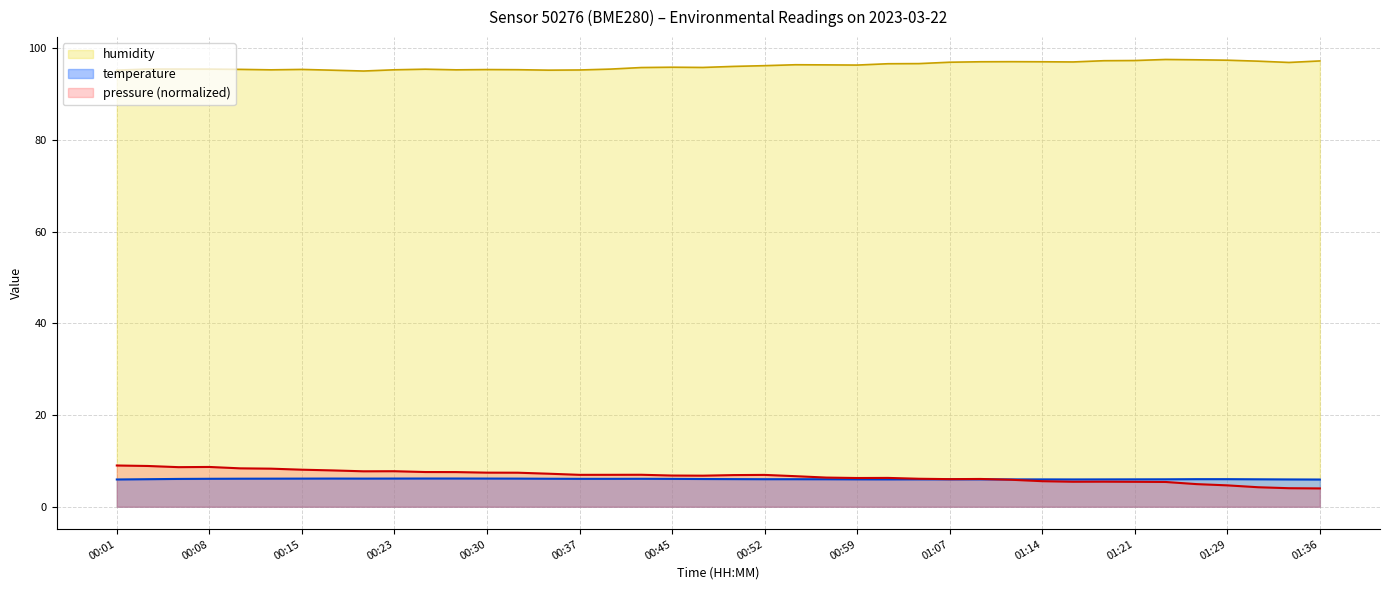

At which category does the chart reach its minimum across all series?

01:36